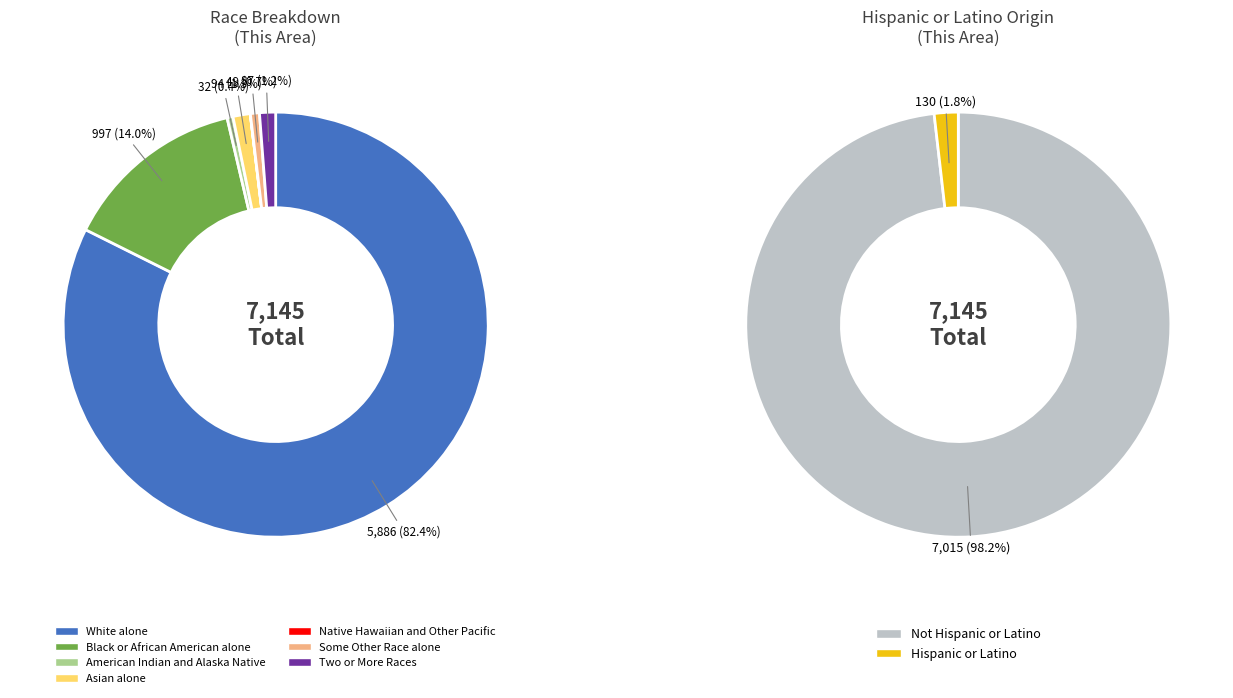

Is it true that Some Other Race alone is 11% of the pie?

False